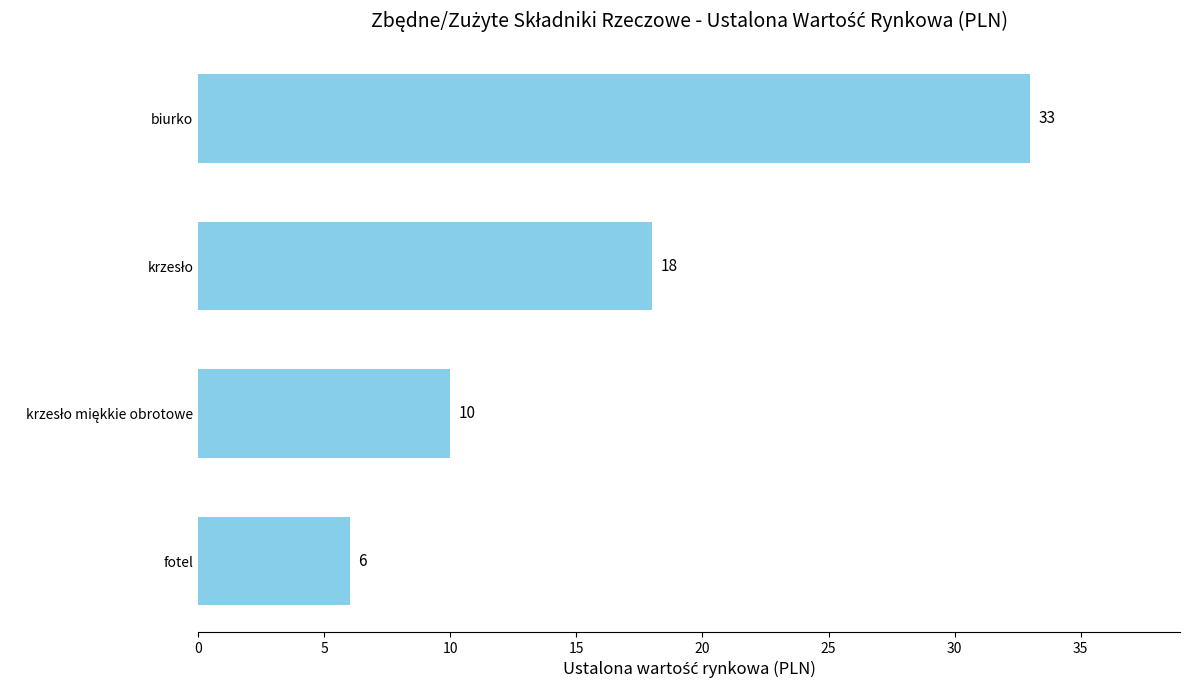

The chart shows a value of 3 at fotel. True or false?

False